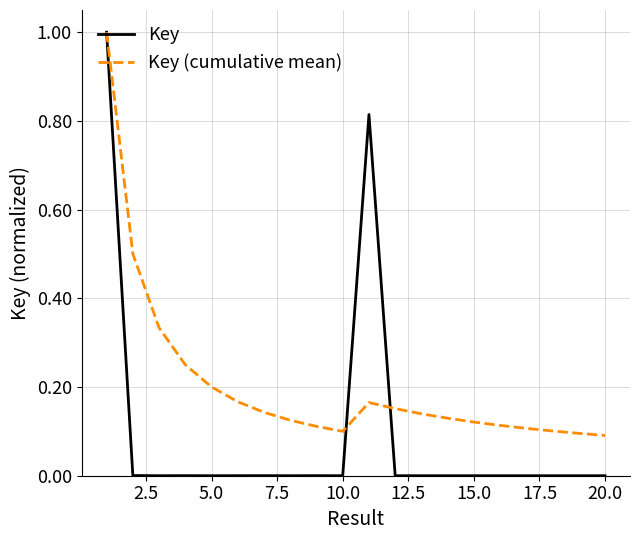

List the series in order of their overall mean, lowest first.

Key, Key (cumulative mean)